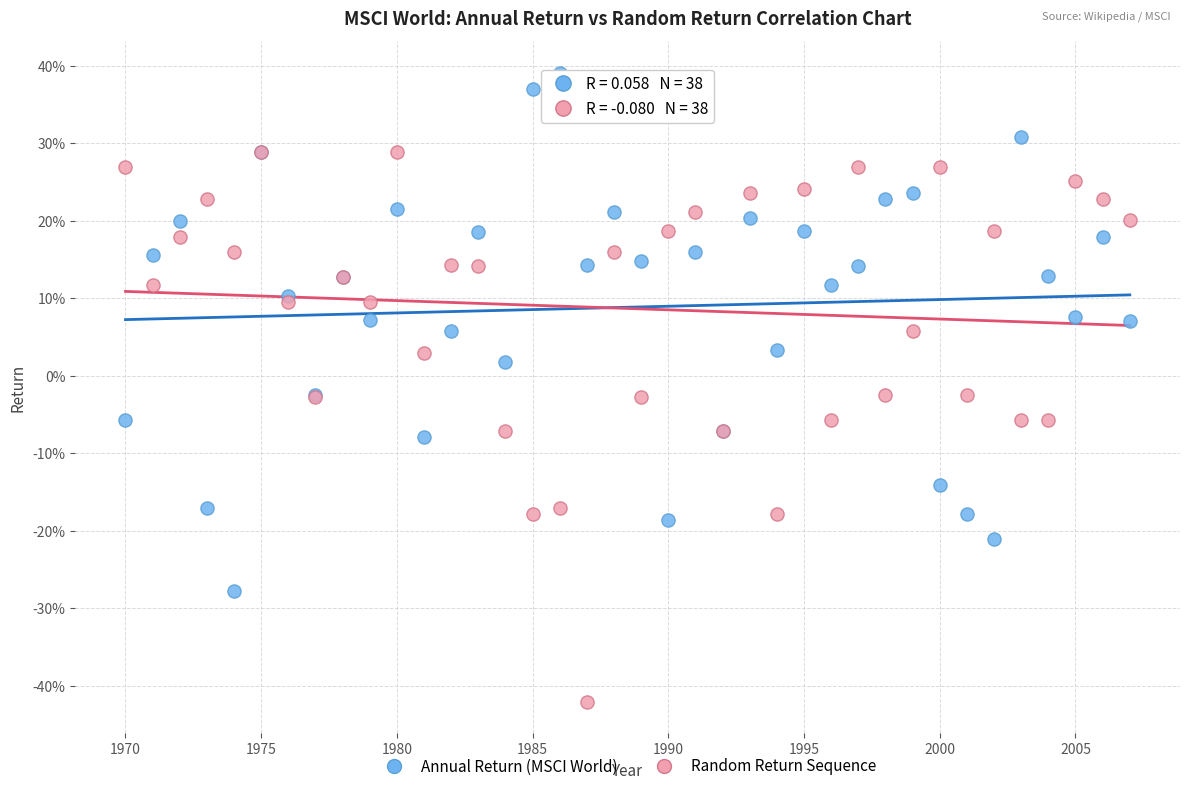

What are all the series names shown in the legend?

Annual Return (MSCI World), Random Return Sequence